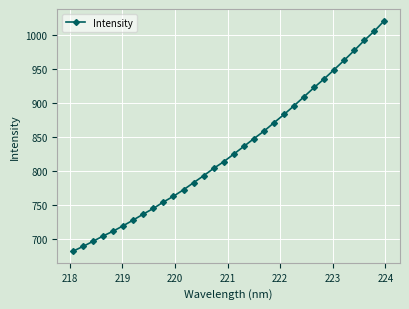

What is the minimum value shown in the chart?

682.1